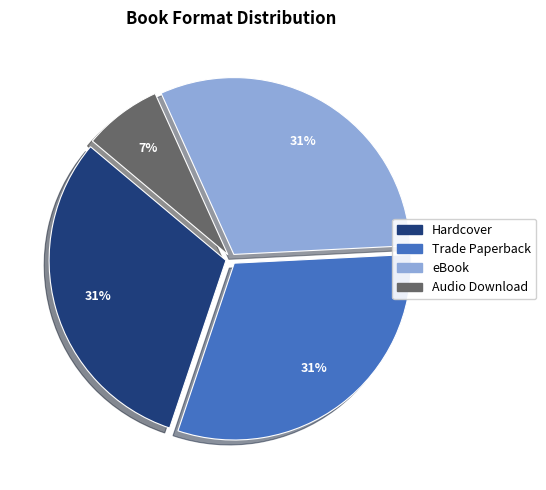

To the nearest percent, what is the combined percentage of Hardcover and Trade Paperback?

62%